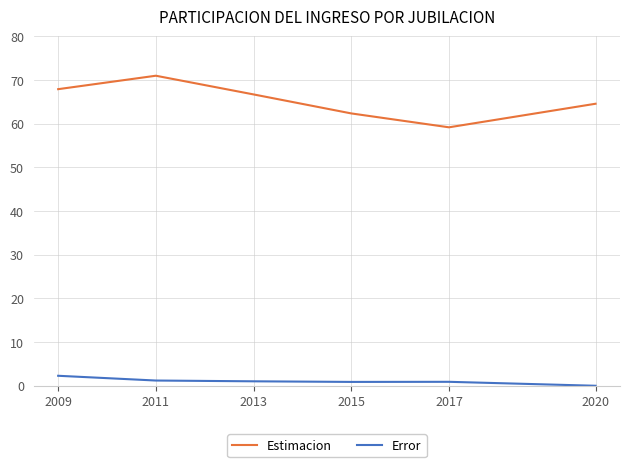

True or false: Error and Estimacion cross at least once.

False